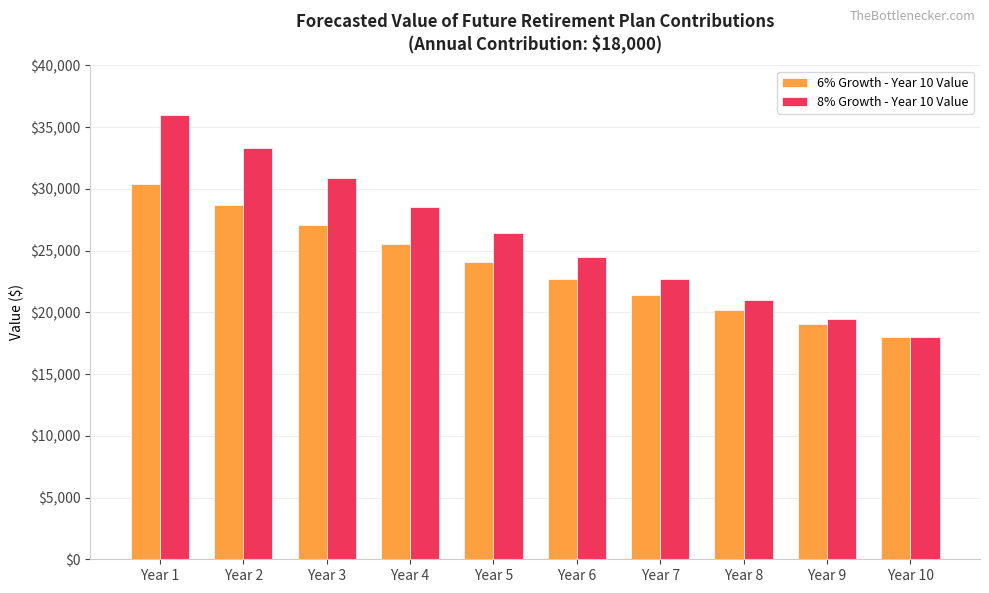

The 8% Growth - Year 10 Value series shows 7344.1 at Year 9. True or false?

False